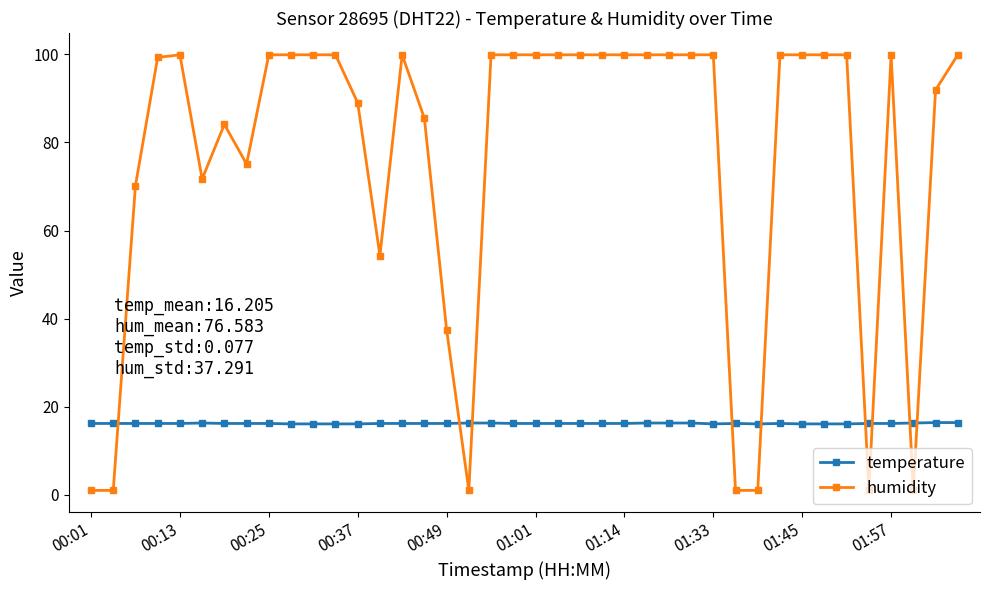

Which series has the largest total across all categories?

humidity